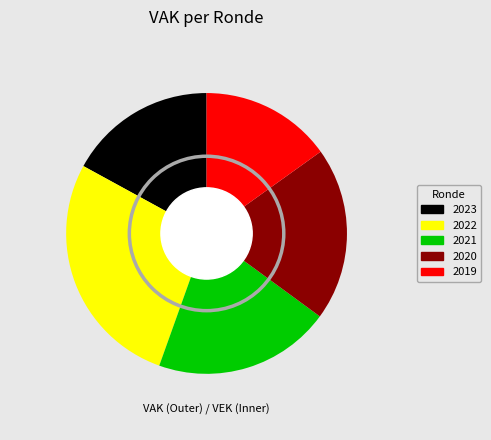

How many segments does this pie chart have?

5